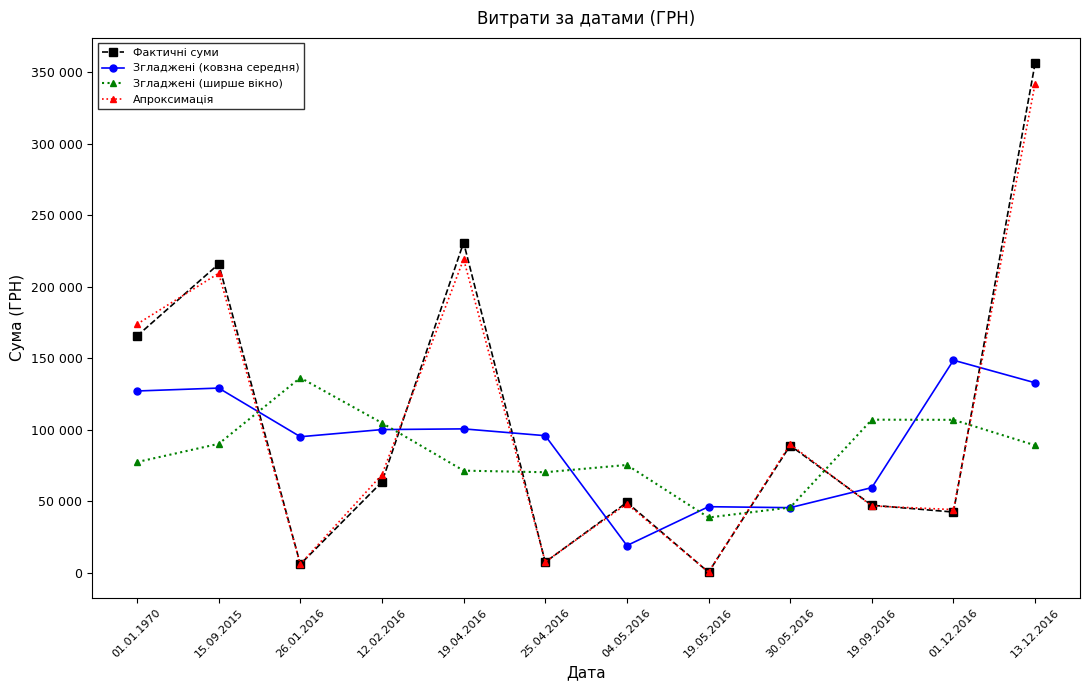

What is the difference between the highest and lowest values at 19.09.2016?

60298.8